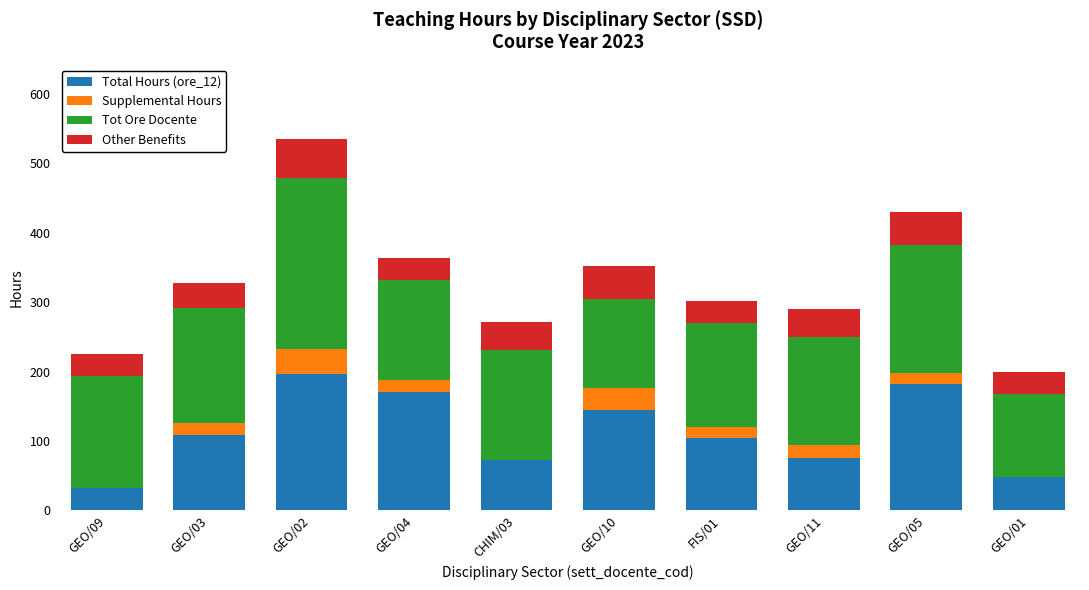

At which label does Total Hours (ore_12) reach its peak?

GEO/02